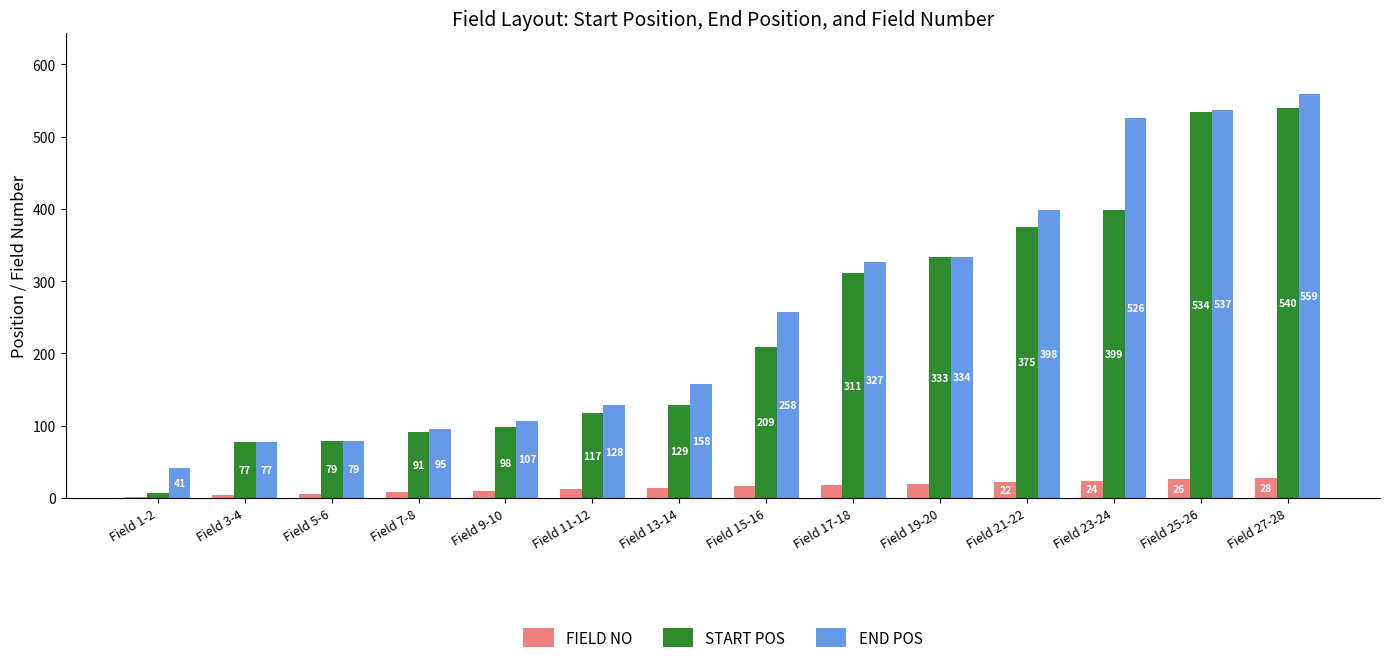

Between Field 21-22 and Field 23-24, which series saw the biggest shift?

END POS